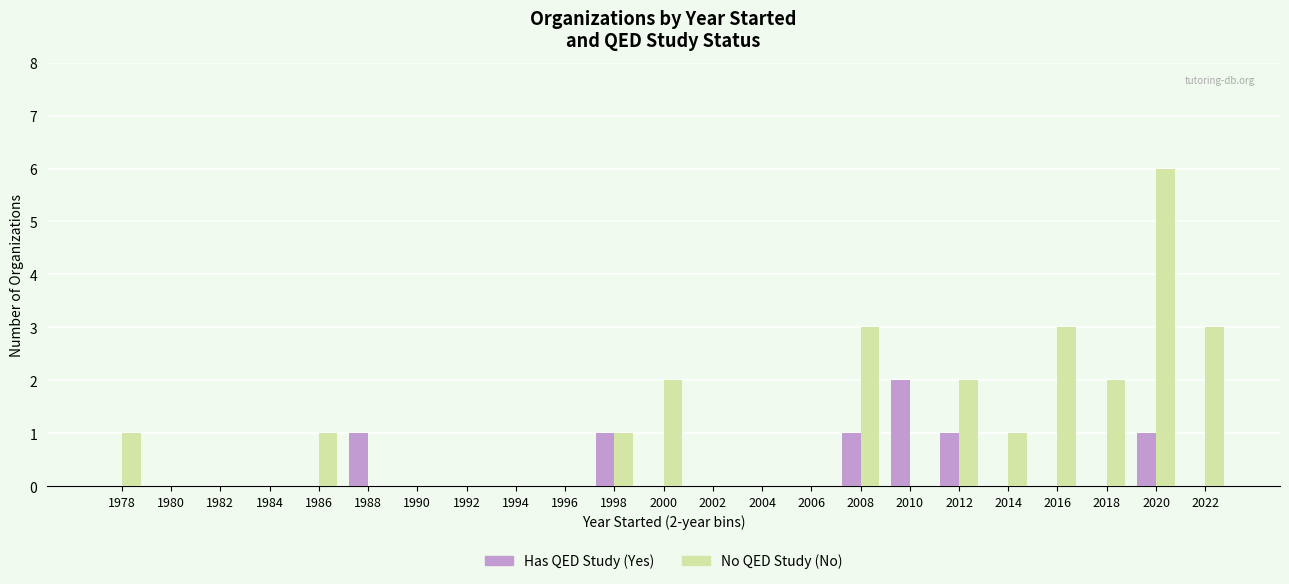

Reading right to left, transcribe all the data shown in this chart.

Has QED Study (Yes): 0	1	0	0	0	1	2	1	0	0	0	0	1	0	0	0	0	1	0	0	0	0	0
No QED Study (No): 3	6	2	3	1	2	0	3	0	0	0	2	1	0	0	0	0	0	1	0	0	0	1